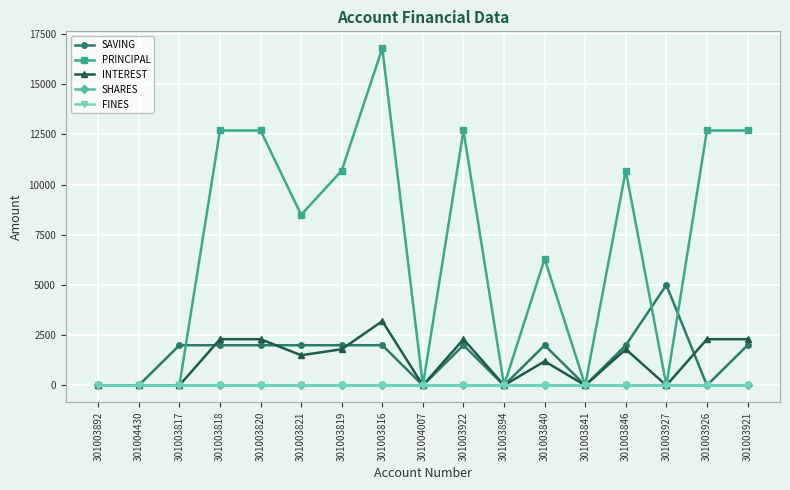

Which series has the largest total across all categories?

PRINCIPAL